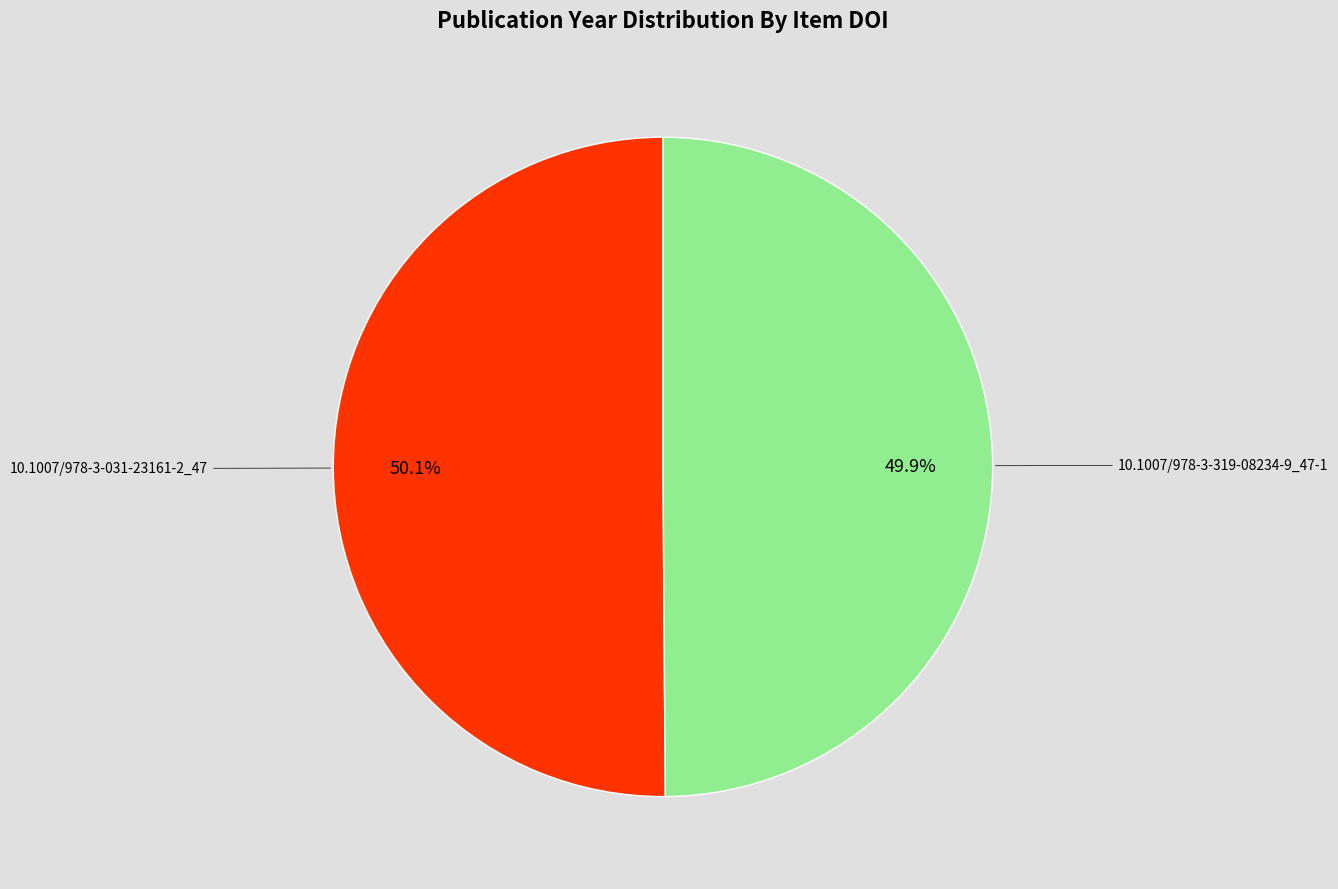

To the nearest percent, what percentage of the pie is 10.1007/978-3-031-23161-2_47?

50%